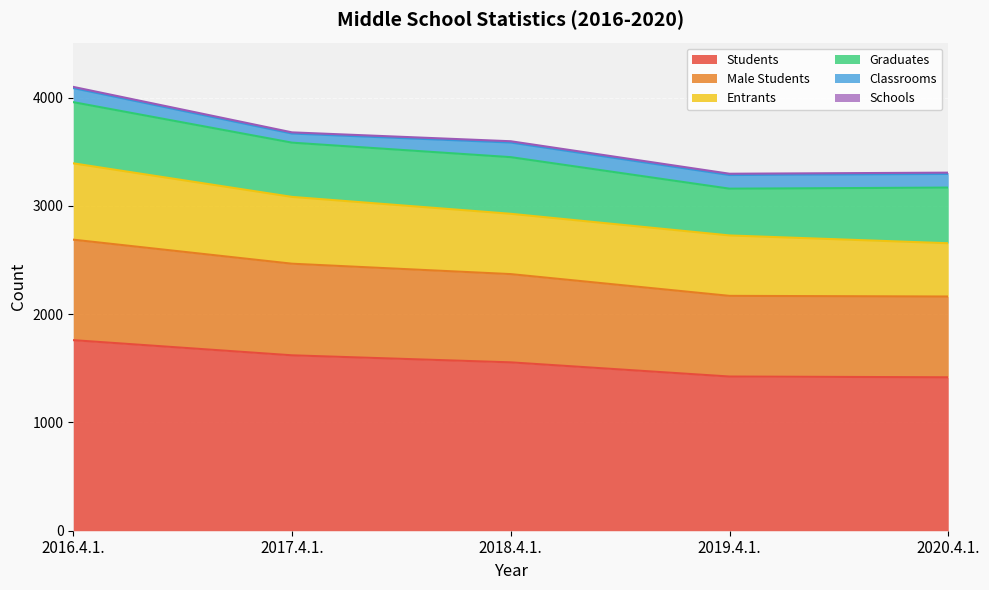

What are all the series names shown in the legend?

Schools, Classrooms, Students, Graduates, Male Students, Entrants